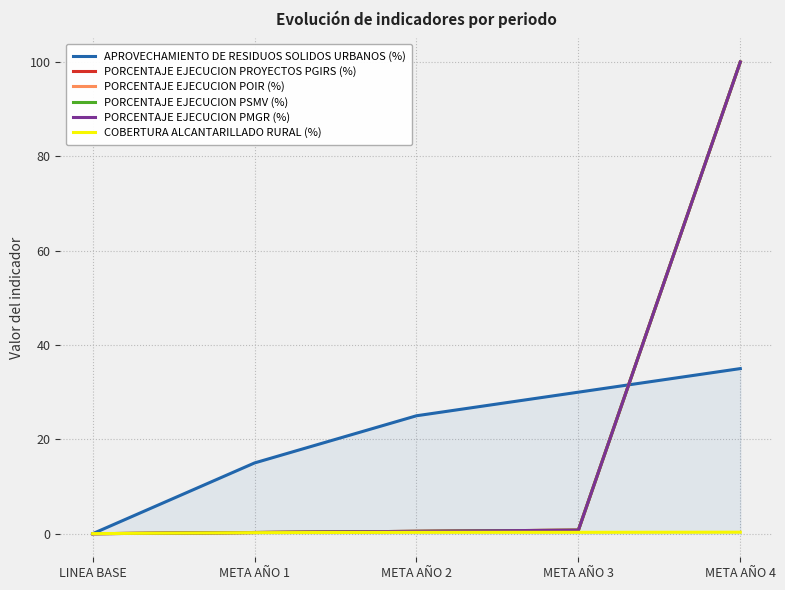

What is the difference between the second highest and second lowest values in the PORCENTAJE EJECUCION PMGR (%) series?

0.5